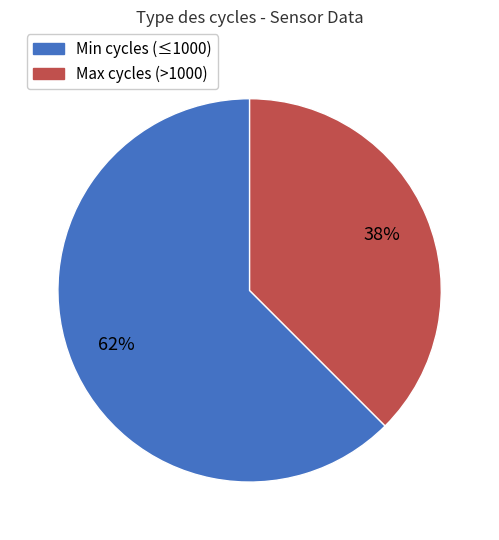

Does any single category account for the majority?

Yes